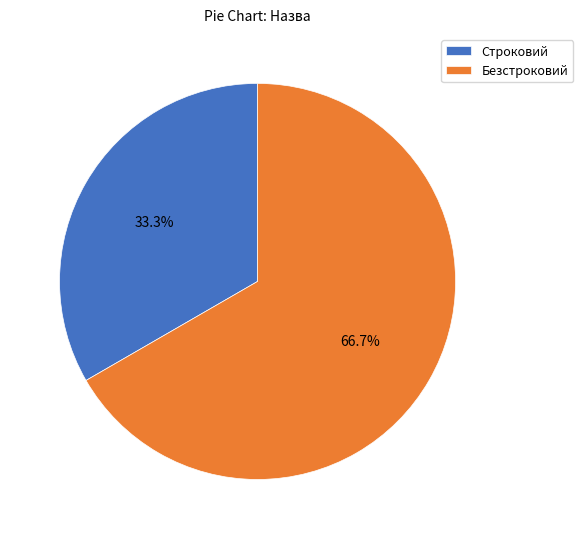

How many slices are in this pie chart?

2